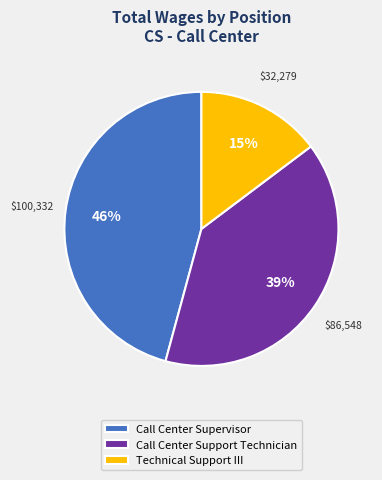

Rank the categories by value from highest to lowest.

Call Center Supervisor, Call Center Support Technician, Technical Support III